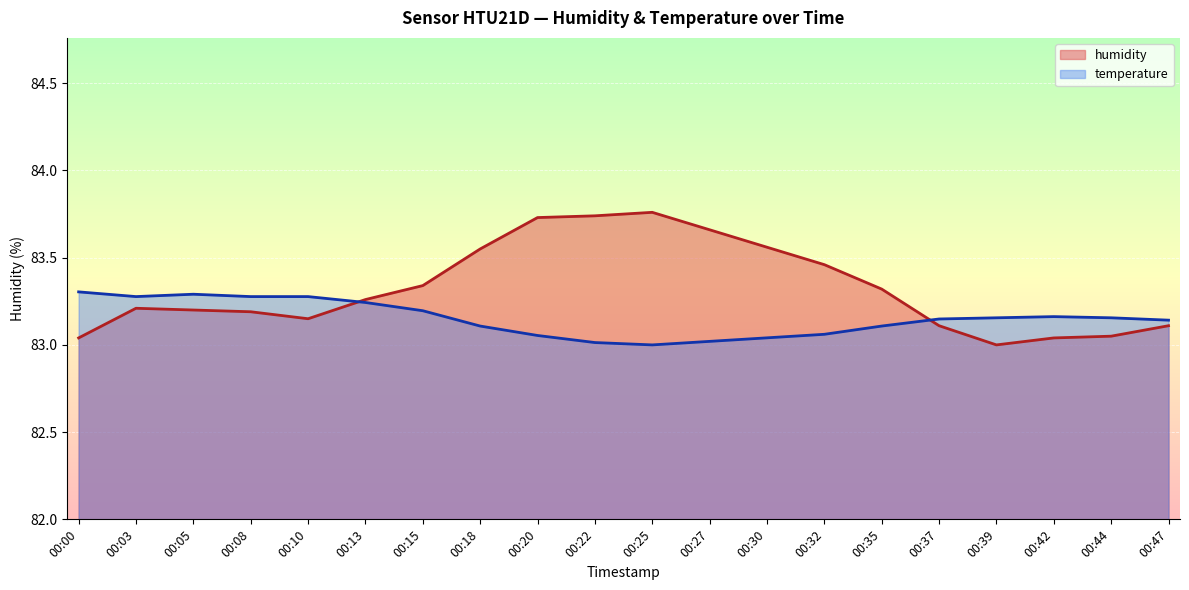

Is it true that the value at 00:08 is 83.2?

True